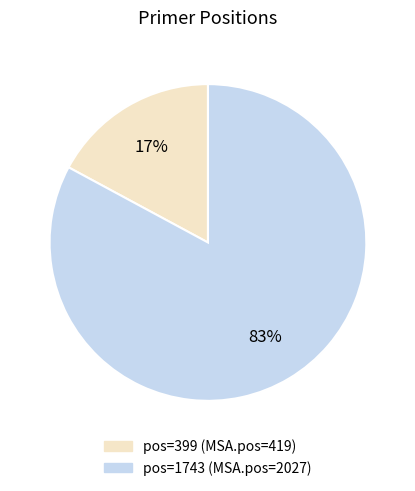

Is there any slice that represents more than half of the pie?

Yes